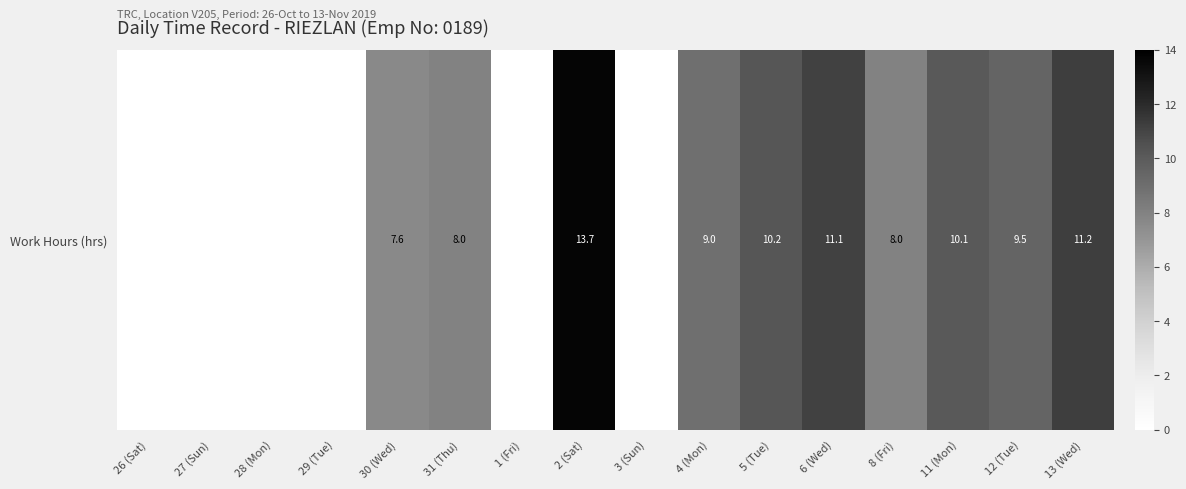

The chart shows a value of 15.6 at 4 (Mon). True or false?

False